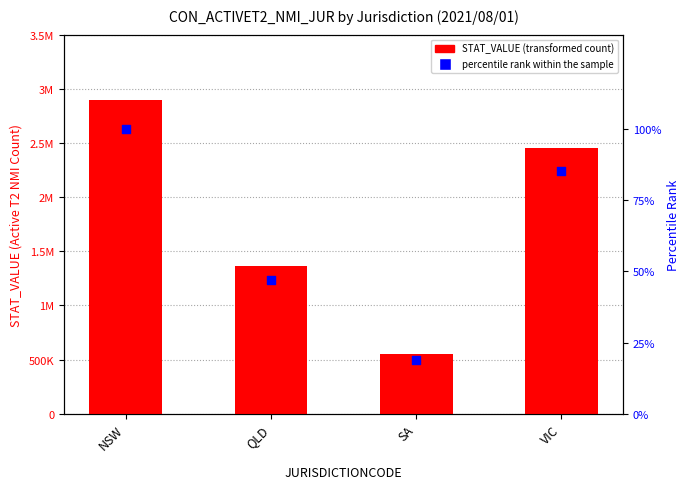

Which series contains the highest Y value?

STAT_VALUE